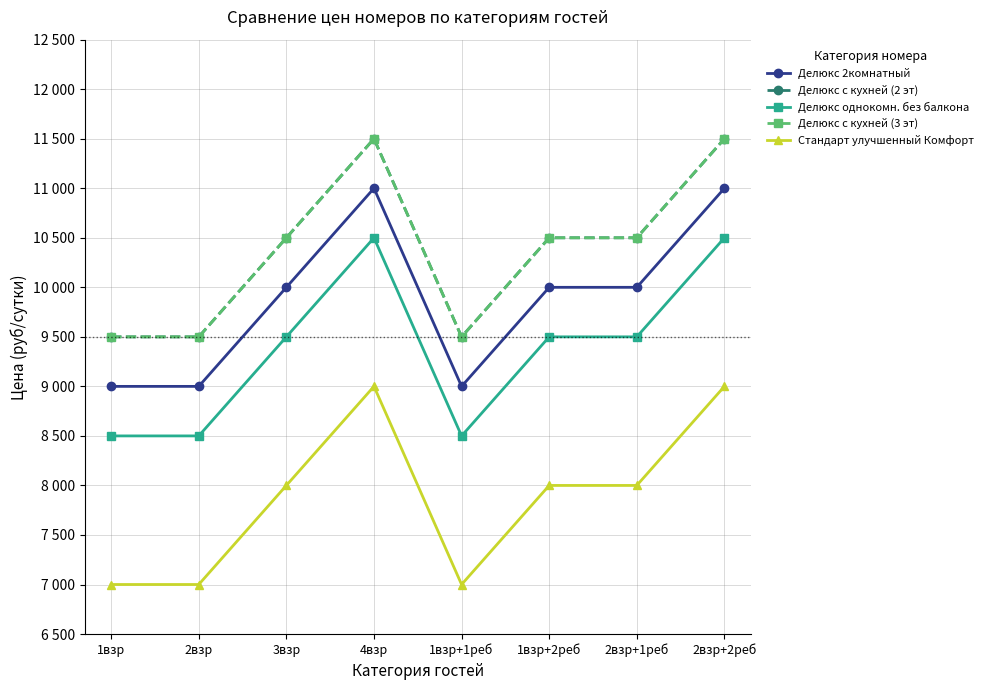

What is the difference between the second highest and second lowest values in the Делюкс с кухней (2 эт) series?

2000